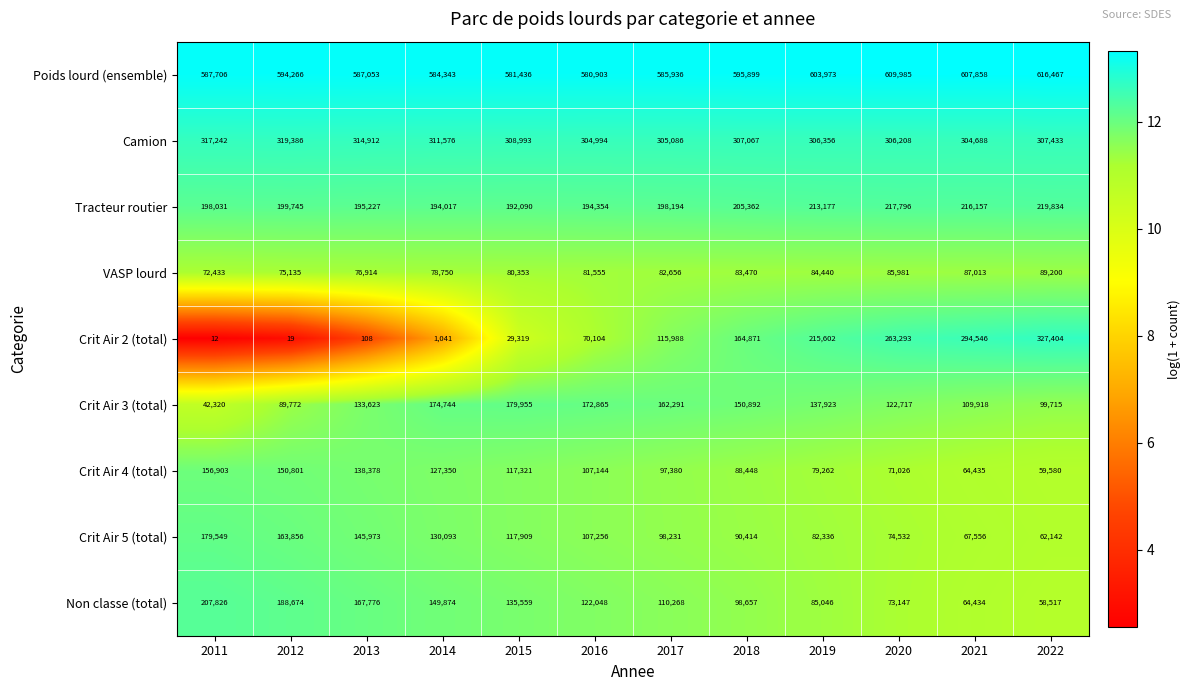

What is the spread (max minus min) of values at 2021?

543424